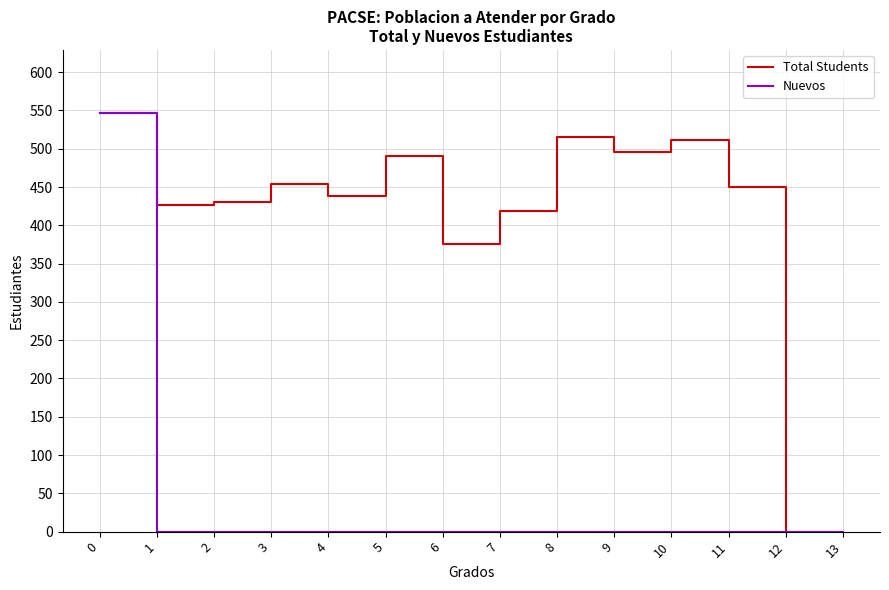

How many lines are shown in the chart?

2